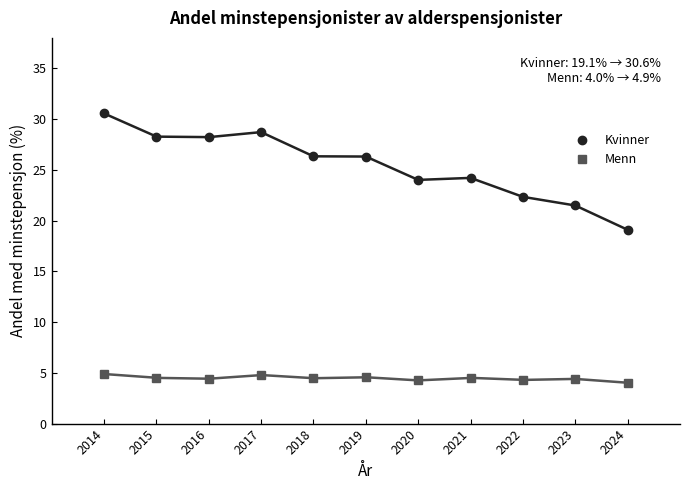

At 2018, list the series in order from smallest to largest.

Menn, Kvinner